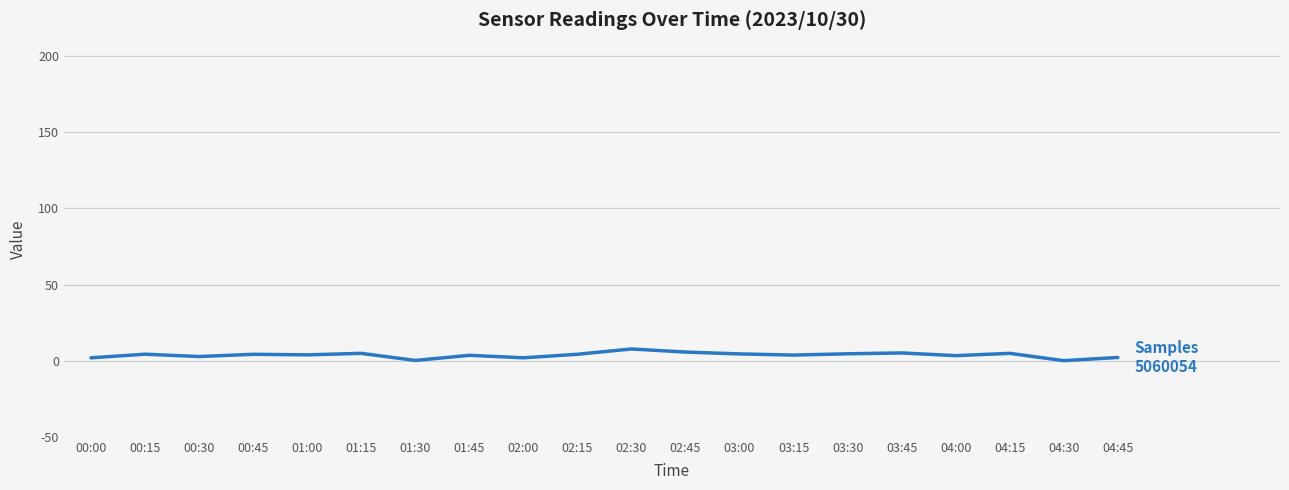

At how many categories does at least one series exceed 753?

20